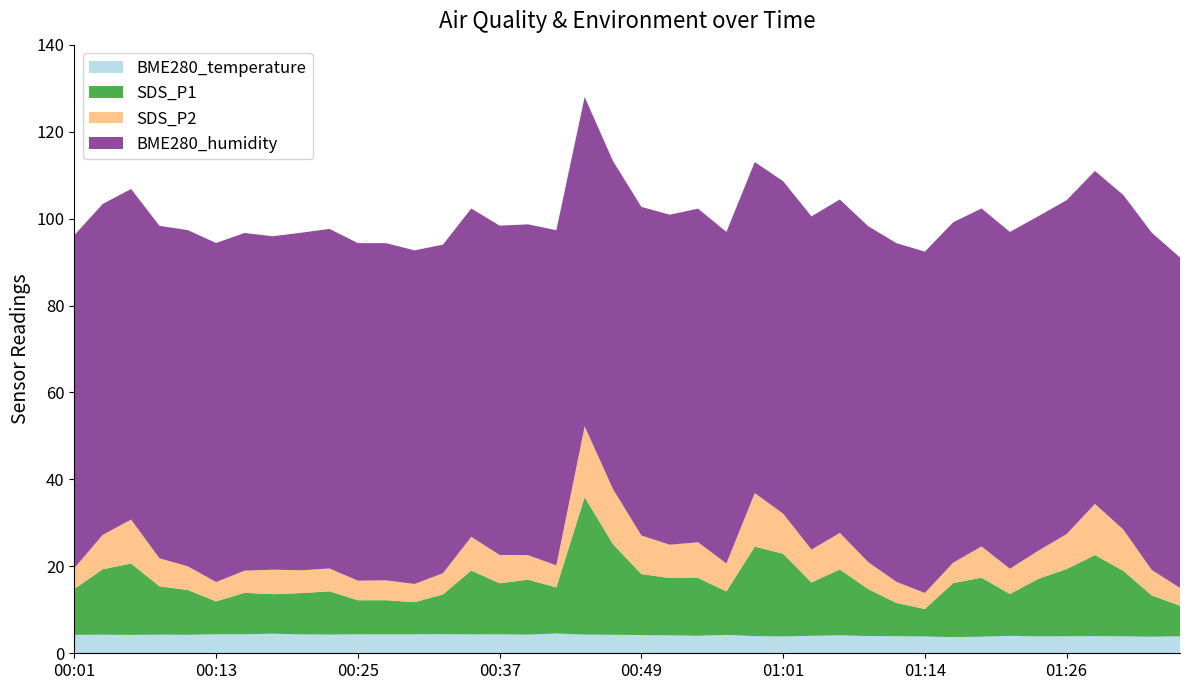

Reading left to right, what are all the values shown in this chart?

BME280_temperature: 00:01=4.2	00:03=4.3	00:06=4.2	00:08=4.3	00:11=4.2	00:13=4.4	00:15=4.4	00:18=4.5	00:20=4.3	00:23=4.3	00:25=4.3	00:28=4.4	00:30=4.4	00:32=4.4	00:35=4.3	00:37=4.4	00:40=4.3	00:42=4.5	00:45=4.3	00:47=4.2	00:49=4.2	00:52=4.1	00:54=4.0	00:57=4.2	00:59=4.0	01:01=3.9	01:04=4.0	01:06=4.1	01:09=4.0	01:11=3.9	01:14=3.9	01:16=3.7	01:19=3.8	01:21=4.0	01:23=3.9	01:26=3.9	01:28=4.0	01:31=3.9	01:33=3.8	01:35=3.9
SDS_P1: 00:01=10.6	00:03=15.1	00:06=16.4	00:08=11.1	00:11=10.3	00:13=7.6	00:15=9.5	00:18=9.1	00:20=9.5	00:23=9.9	00:25=7.8	00:28=7.8	00:30=7.4	00:32=9.1	00:35=14.7	00:37=11.8	00:40=12.7	00:42=10.6	00:45=31.6	00:47=20.8	00:49=14.0	00:52=13.2	00:54=13.3	00:57=10.0	00:59=20.6	01:01=19.0	01:04=12.3	01:06=15.2	01:09=10.8	01:11=7.6	01:14=6.3	01:16=12.4	01:19=13.6	01:21=9.6	01:23=13.2	01:26=15.4	01:28=18.6	01:31=15.1	01:33=9.5	01:35=7.0
SDS_P2: 00:01=4.8	00:03=7.9	00:06=10.1	00:08=6.5	00:11=5.5	00:13=4.5	00:15=5.1	00:18=5.6	00:20=5.2	00:23=5.2	00:25=4.5	00:28=4.6	00:30=4.2	00:32=4.9	00:35=7.8	00:37=6.5	00:40=5.7	00:42=5.1	00:45=16.3	00:47=12.7	00:49=8.9	00:52=7.7	00:54=8.2	00:57=6.4	00:59=12.3	01:01=9.2	01:04=7.6	01:06=8.4	01:09=6.2	01:11=4.8	01:14=3.7	01:16=4.7	01:19=7.2	01:21=5.8	01:23=6.5	01:26=8.1	01:28=11.8	01:31=9.5	01:33=5.9	01:35=4.1
BME280_humidity: 00:01=76.6	00:03=76.1	00:06=76.1	00:08=76.5	00:11=77.3	00:13=78.0	00:15=77.7	00:18=76.7	00:20=77.7	00:23=78.1	00:25=77.7	00:28=77.6	00:30=76.7	00:32=75.6	00:35=75.5	00:37=75.8	00:40=76.1	00:42=77.1	00:45=75.8	00:47=75.5	00:49=75.6	00:52=75.9	00:54=76.8	00:57=76.3	00:59=76.2	01:01=76.5	01:04=76.7	01:06=76.7	01:09=77.3	01:11=77.9	01:14=78.5	01:16=78.3	01:19=77.7	01:21=77.5	01:23=76.9	01:26=76.8	01:28=76.6	01:31=77.0	01:33=77.6	01:35=76.0